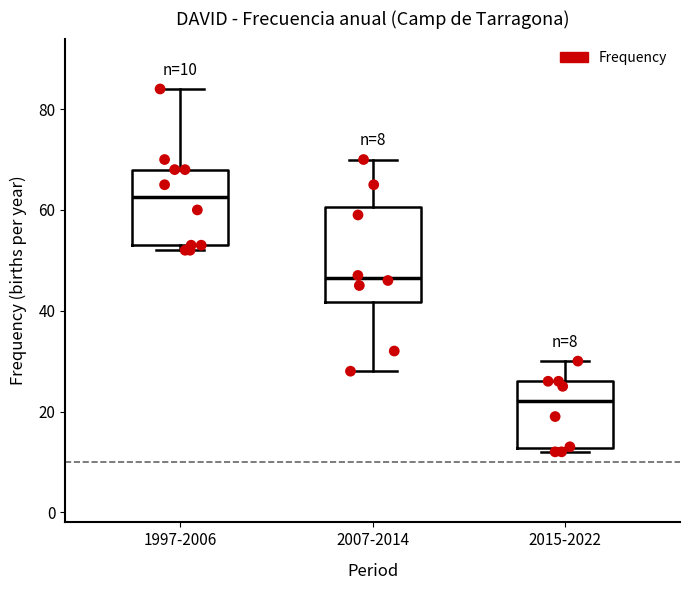

Comparing the boxes themselves (not the whiskers), which one is the tallest?

2007-2014